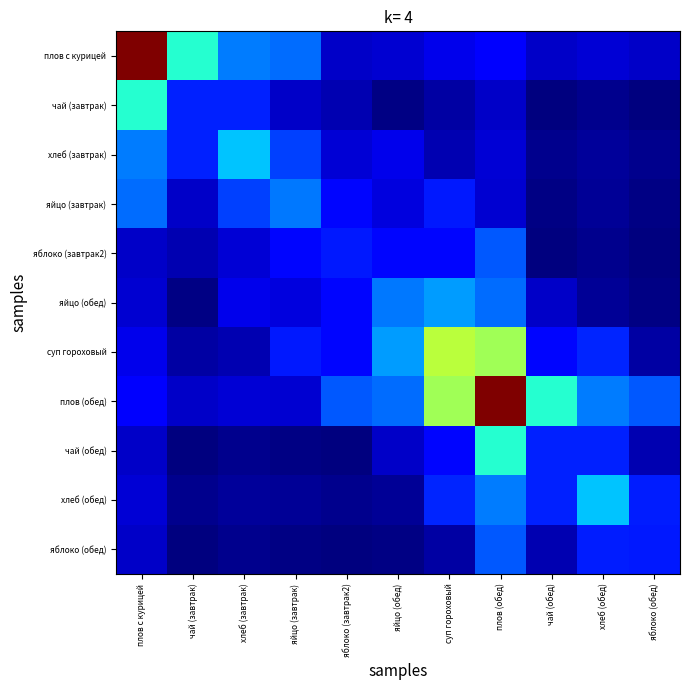

At how many categories does at least one series exceed 0?

11